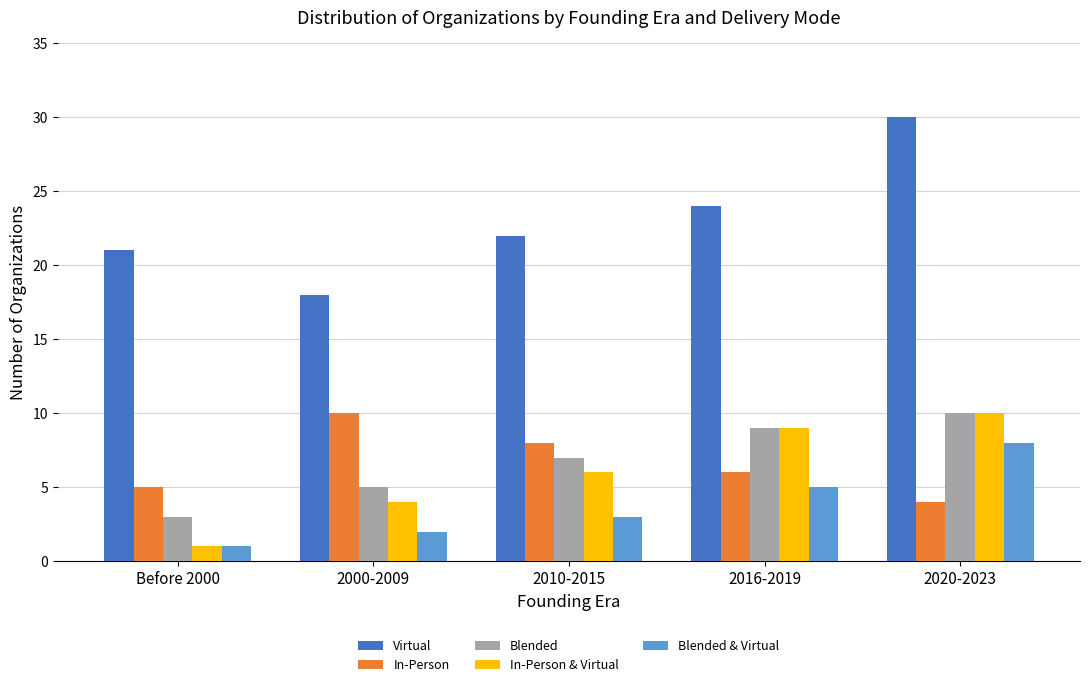

What is the sum of all Virtual values?

115